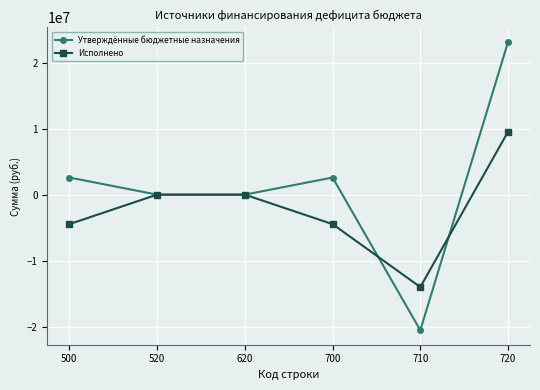

Is the value of Утверждённые бюджетные назначения at 700 greater than the value of Исполнено at 710?

Yes